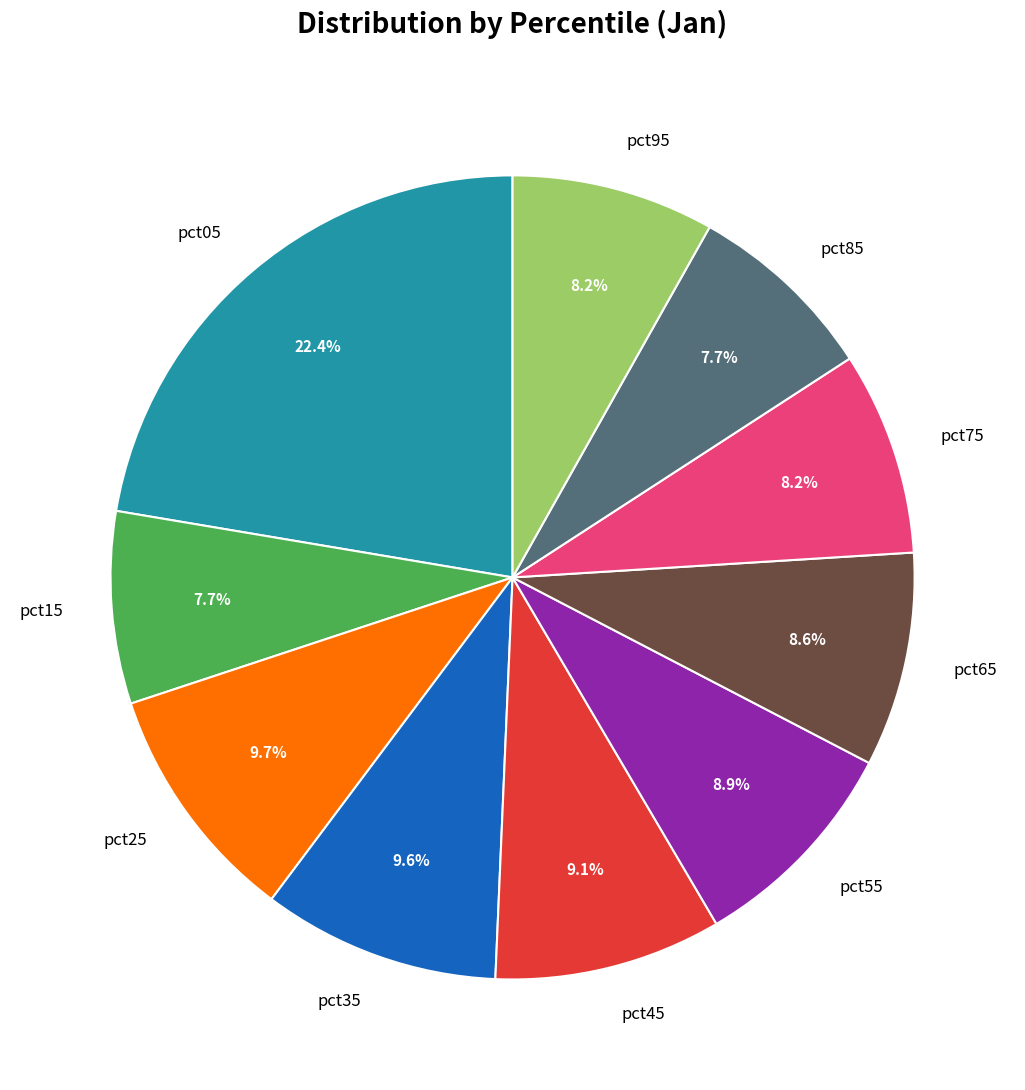

How many segments does this pie chart have?

10